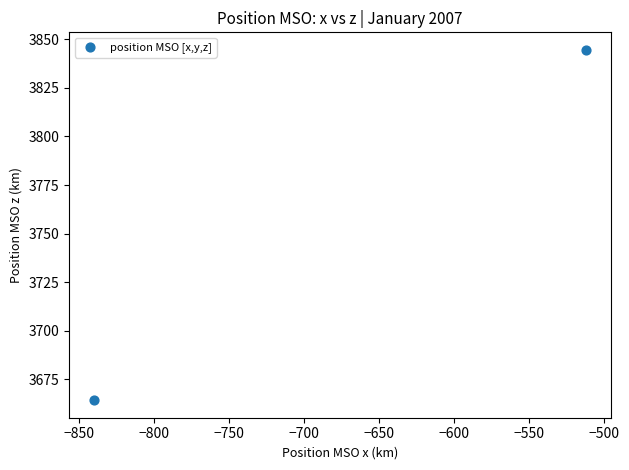

What is the average Y value?

3754.4